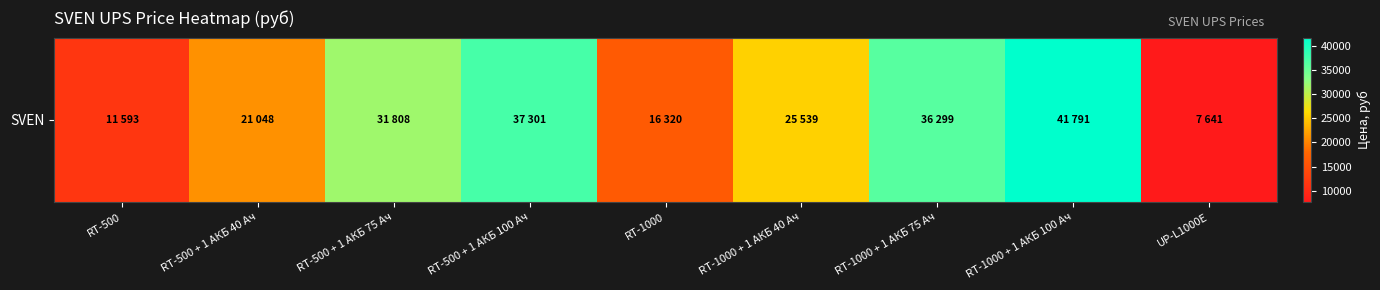

Which has a higher value, RT-500 + 1 АКБ 100 Ач or RT-500 + 1 АКБ 75 Ач?

RT-500 + 1 АКБ 100 Ач